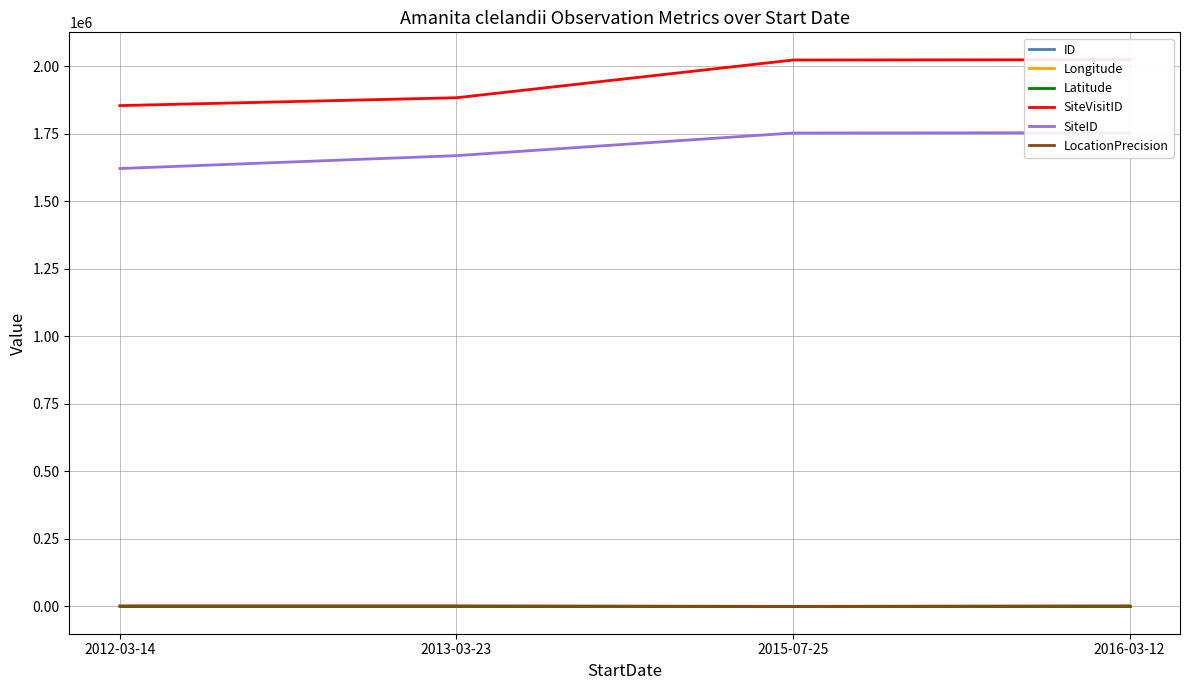

True or false: ID has a value of 0.3 at 2013-03-23.

False